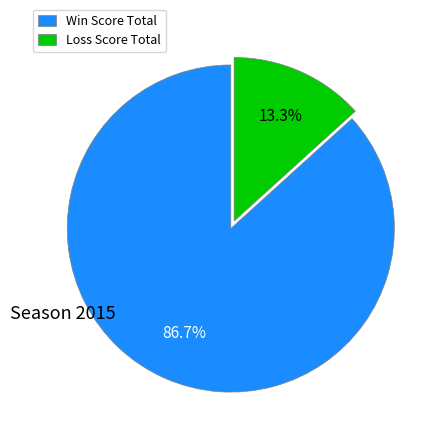

Which slice is the largest?

Win Score Total